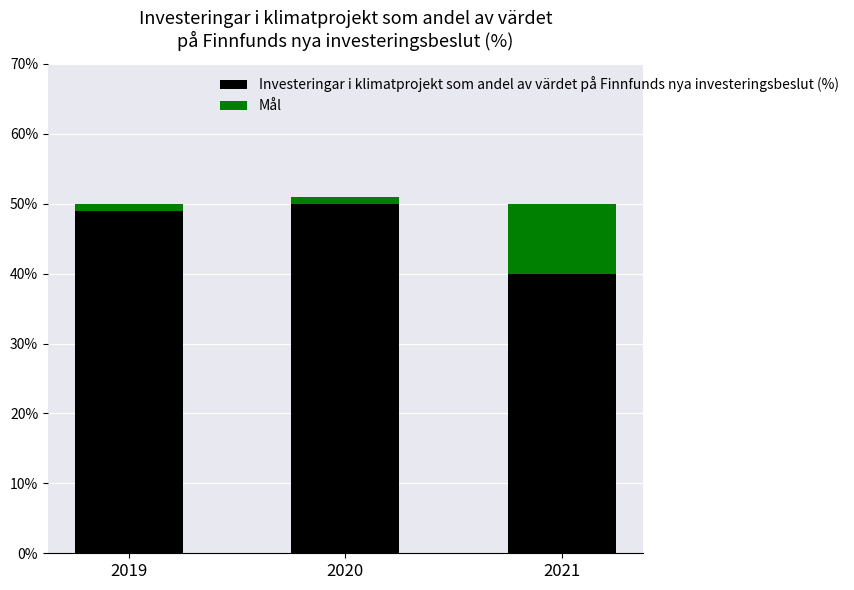

Is the value of Investeringar i klimatprojekt som andel av värdet på Finnfunds nya investeringsbeslut (%) at 2019 greater than the value of Mål at 2020?

Yes